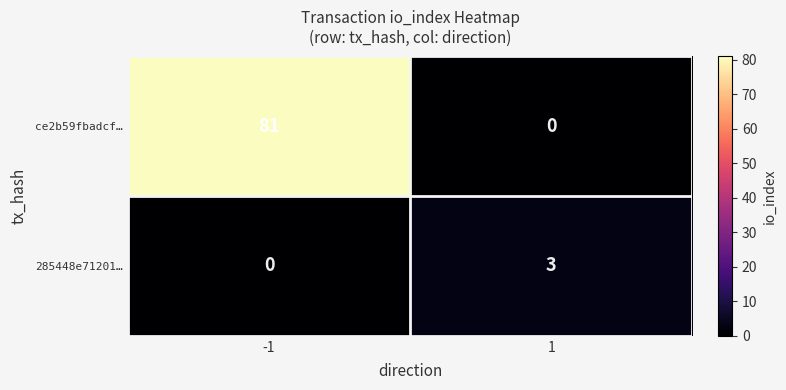

Reading left to right, extract all data points from this chart.

ce2b59fbadcf…: 81	0
285448e71201…: 0	3